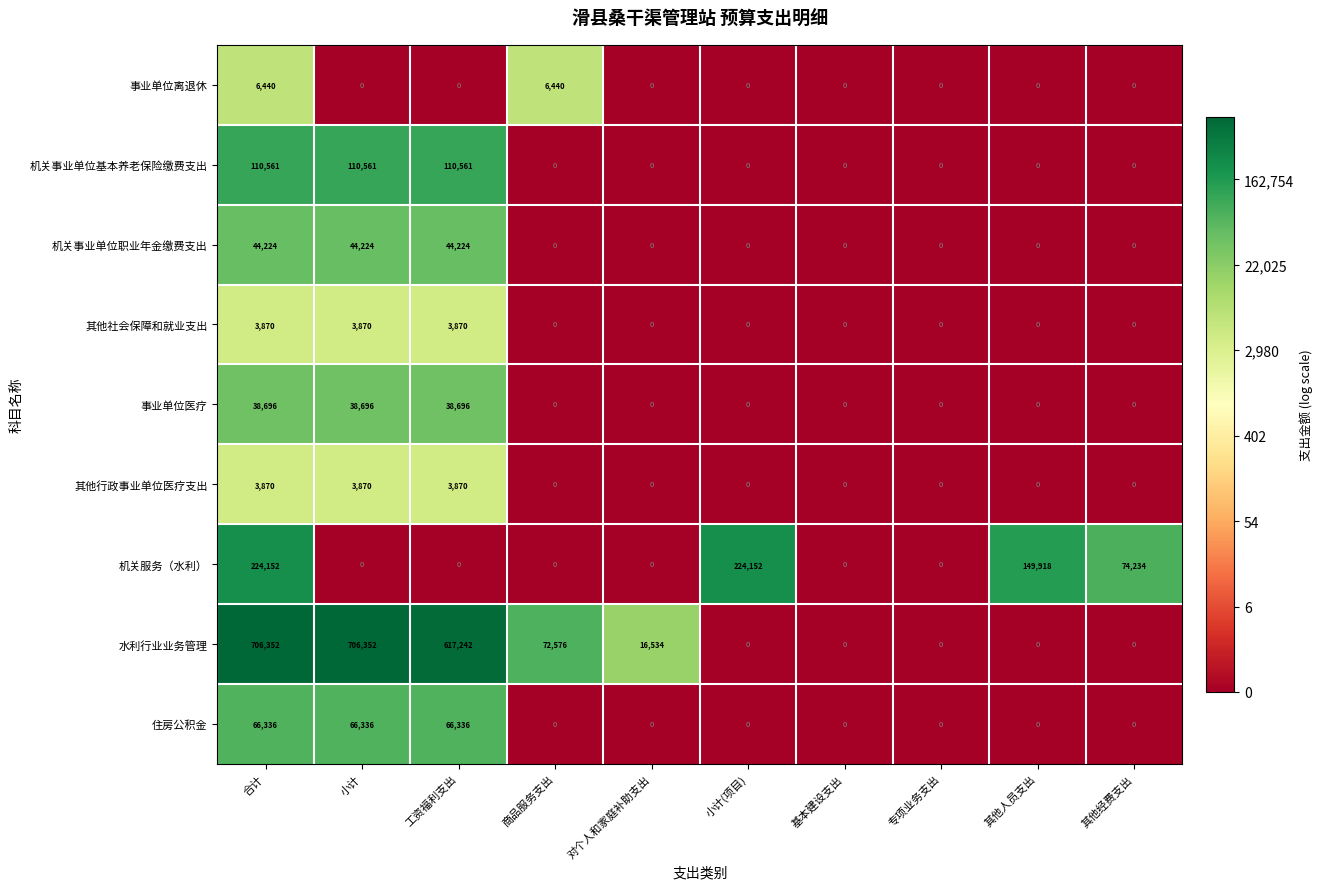

The 其他社会保障和就业支出 series shows 5270 at 合计. True or false?

False